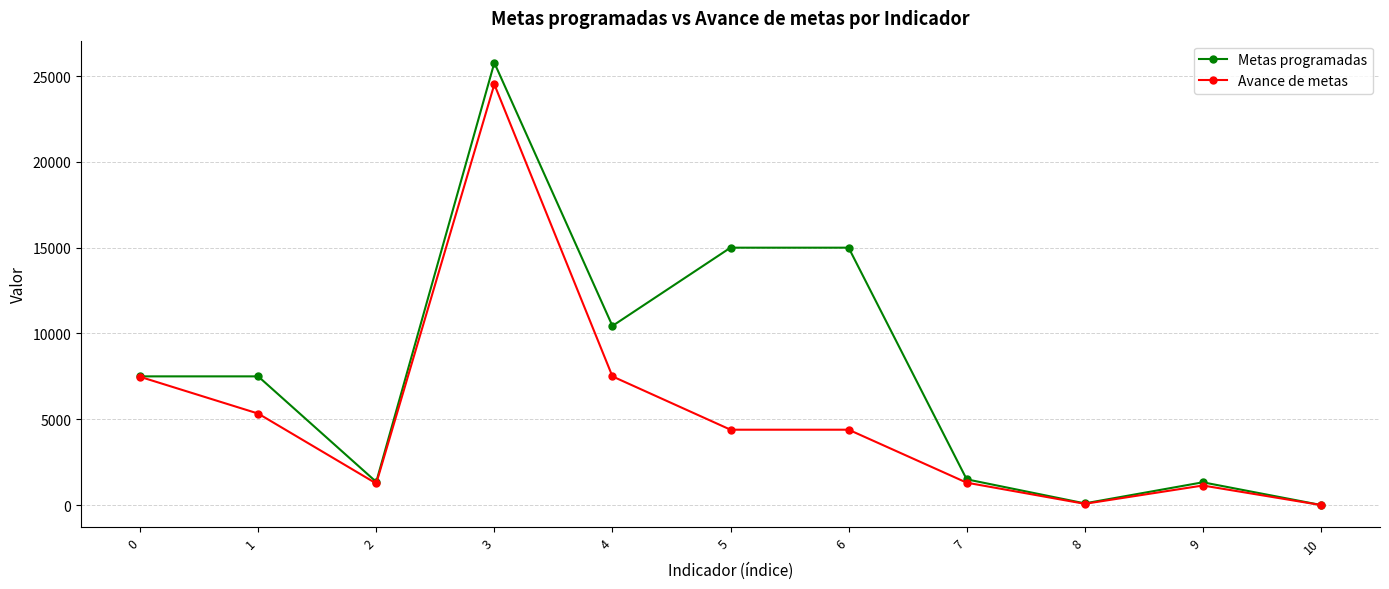

In Metas programadas, how many points are lower than both neighbors (excluding endpoints)?

3